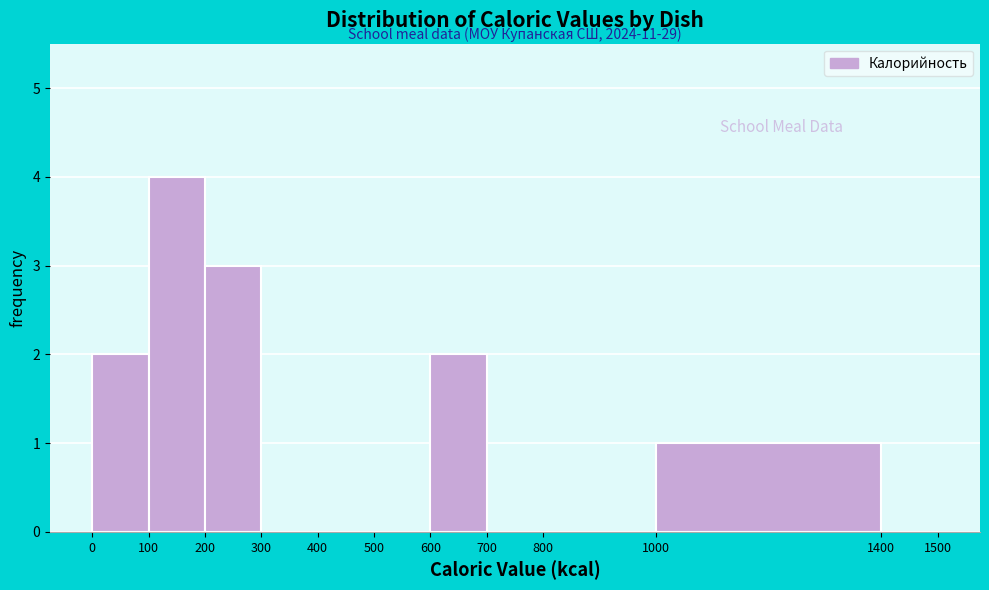

Over which range of the x-axis is the bar tallest?

100 to 200